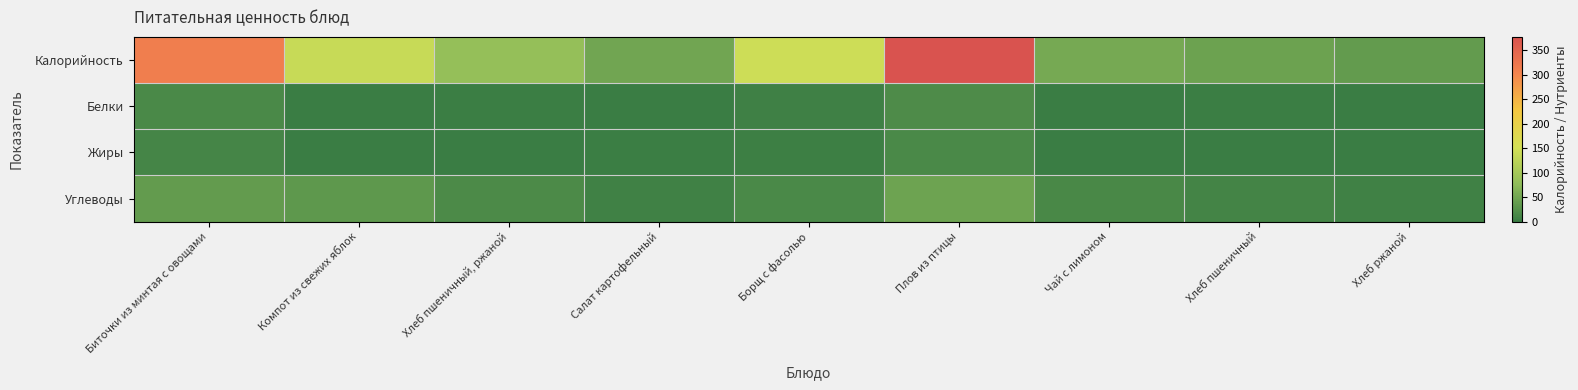

What is the greatest value displayed?

377.0